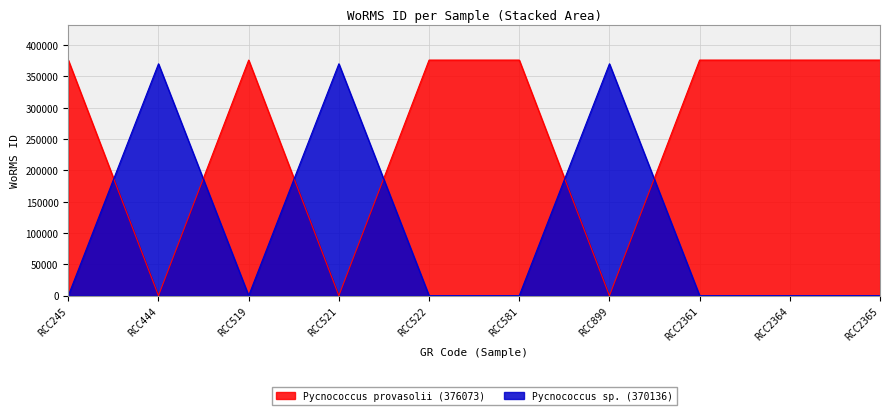

The Pycnococcus provasolii (376073) series shows 578875 at RCC581. True or false?

False